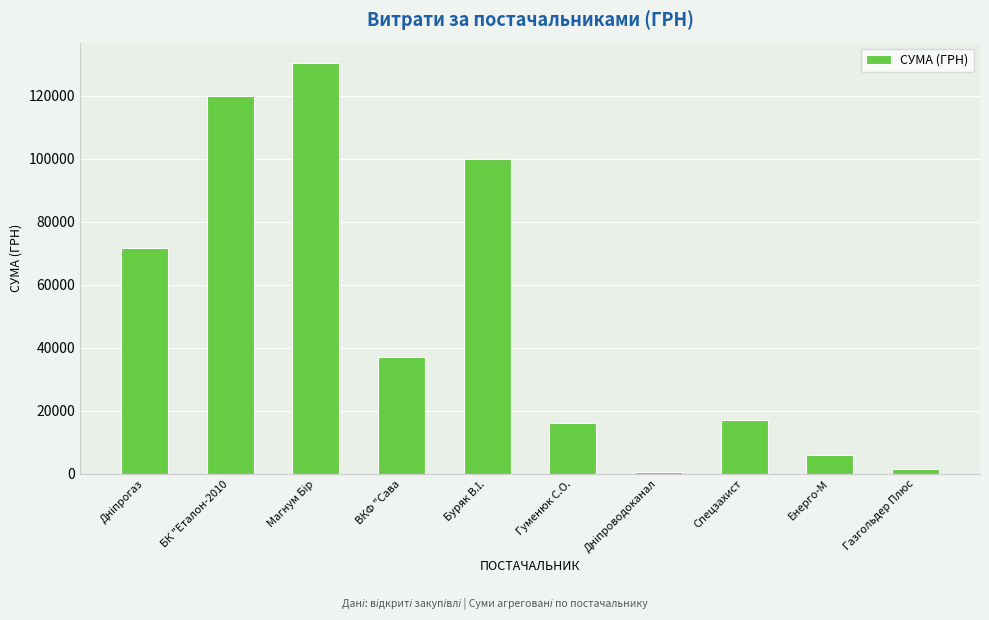

Are the bars horizontal?

No